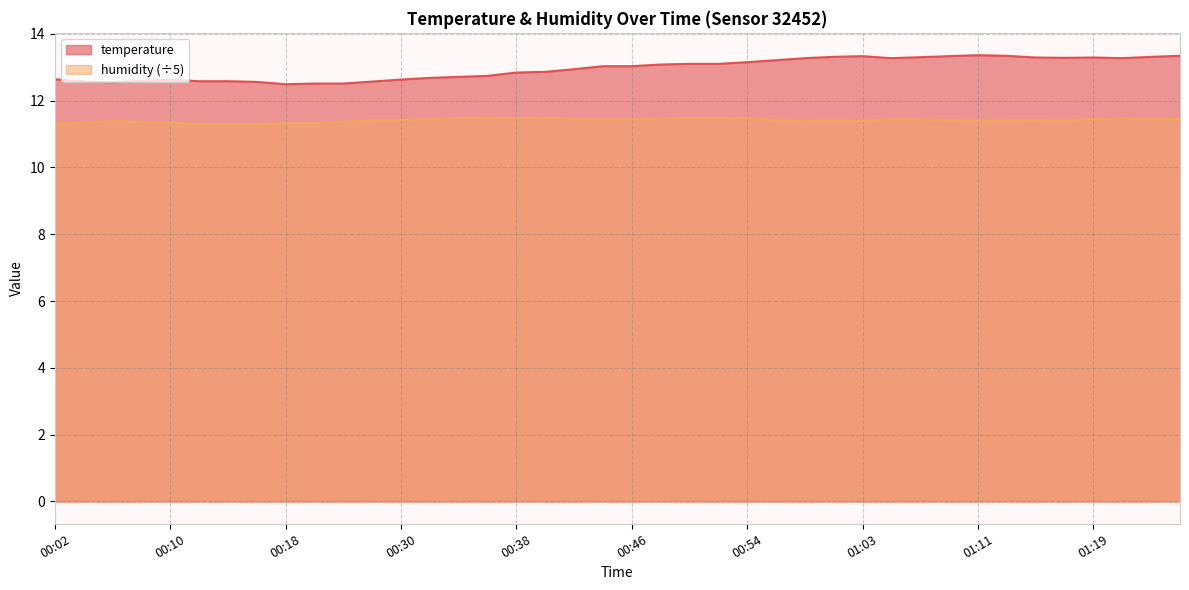

At which label is humidity closest to 11?

00:15